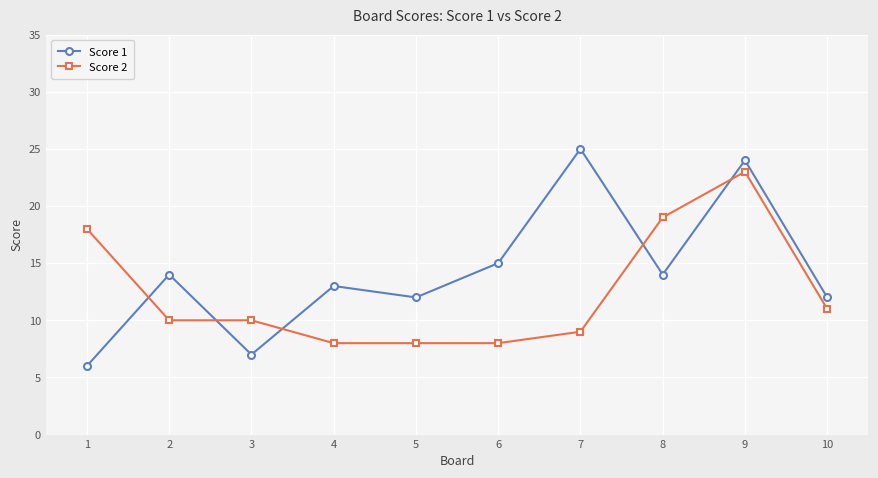

Where does the Score 2 series first go above 10?

1